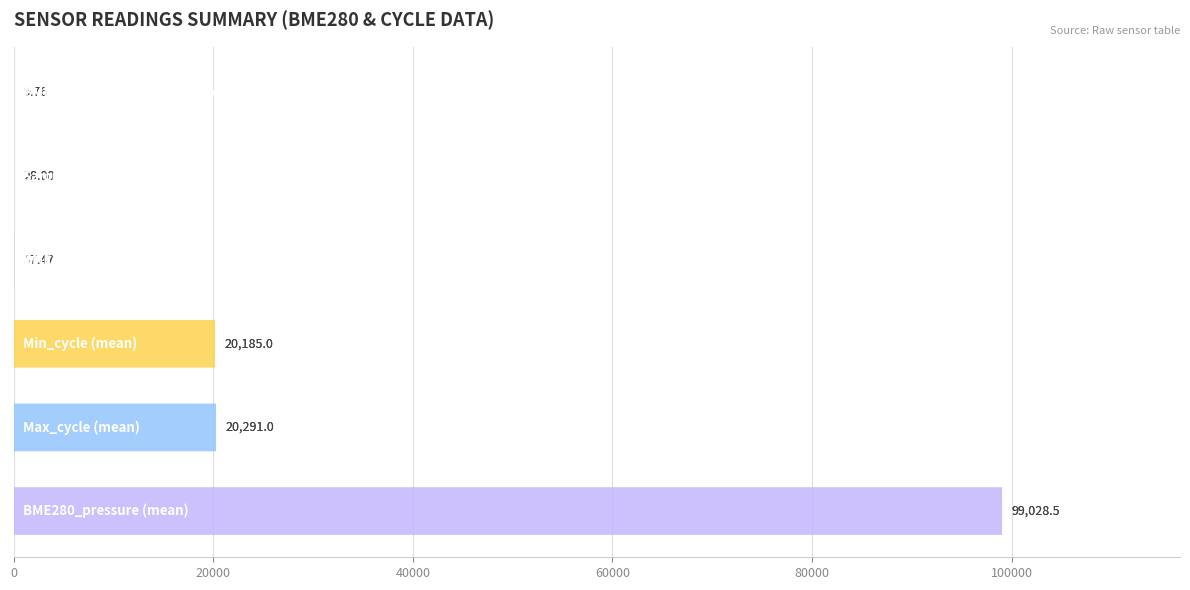

Reading left to right, list all the values displayed in this chart.

BME280_temperature (mean)=9.8	BME280_humidity (mean)=57.5	BME280_pressure (mean)=99028.5	Samples (mean)=28.0	Min_cycle (mean)=20185.0	Max_cycle (mean)=20291.0